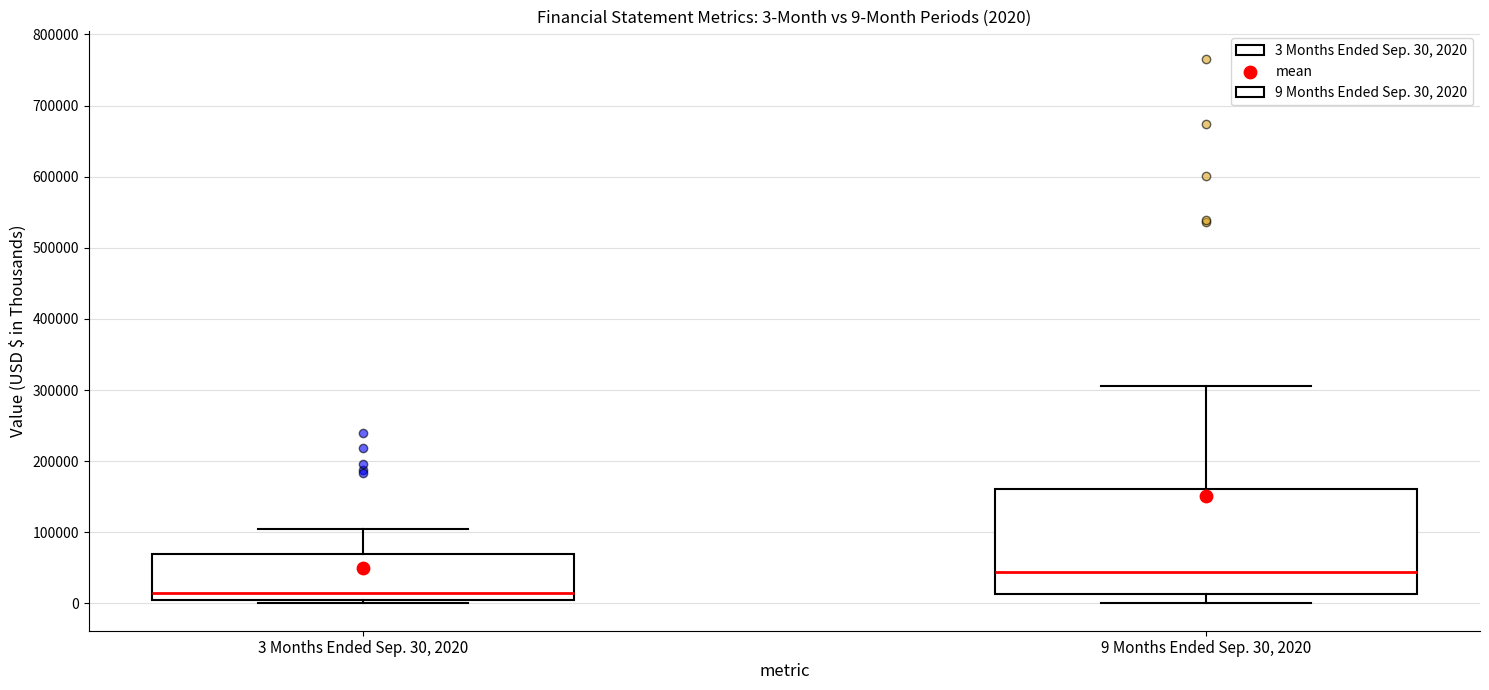

Which box has the highest median line?

9 Months Ended Sep. 30, 2020